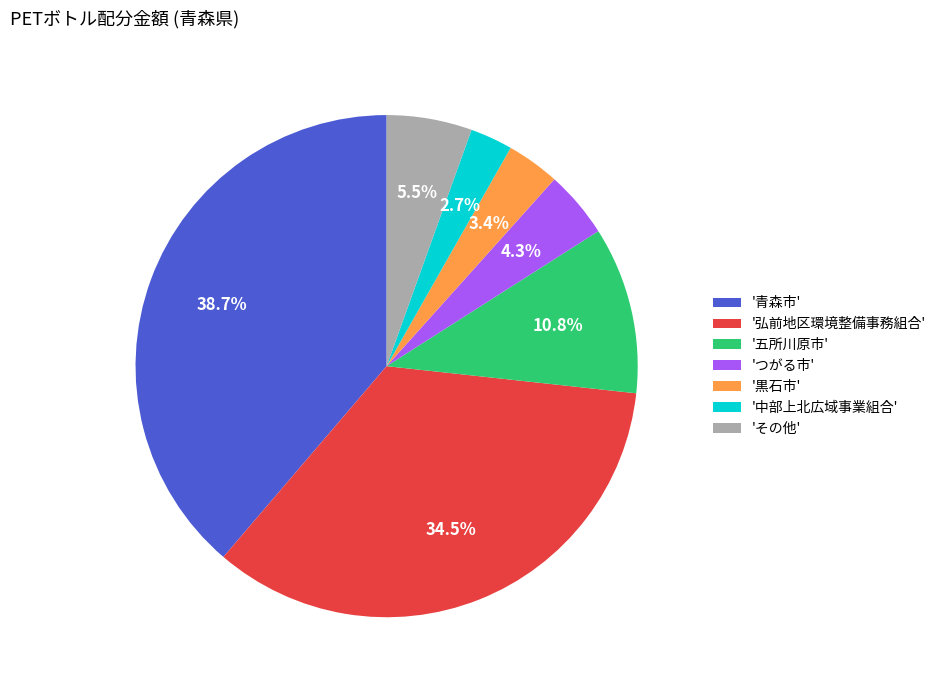

What is the ratio of the value at 'その他' to the value at 'つがる市'?

1.3